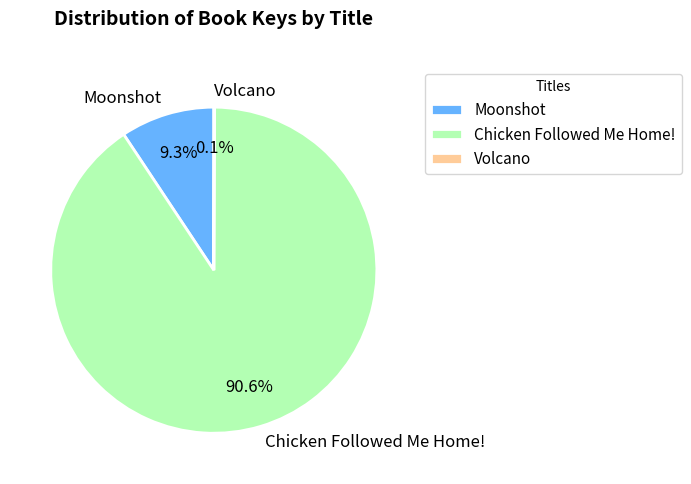

Does any single category account for the majority?

Yes